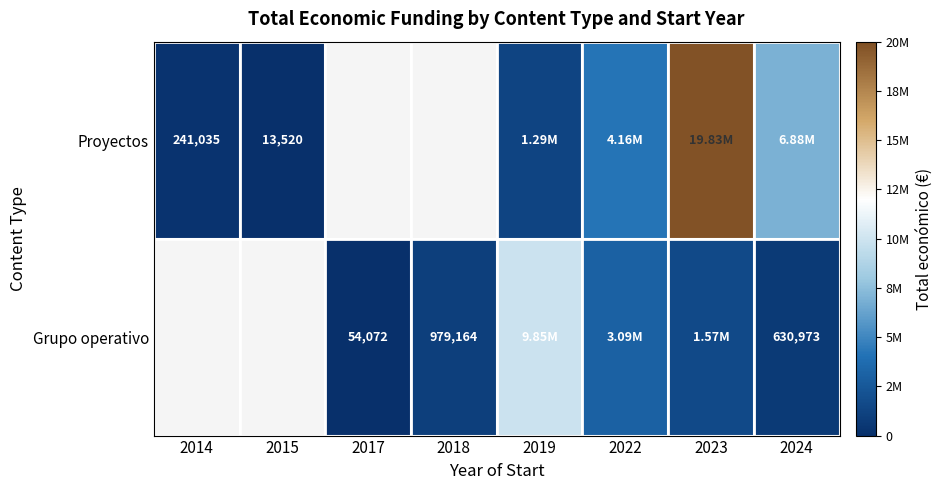

Is the value of Proyectos at 2015 greater than the value of Grupo operativo at 2024?

No